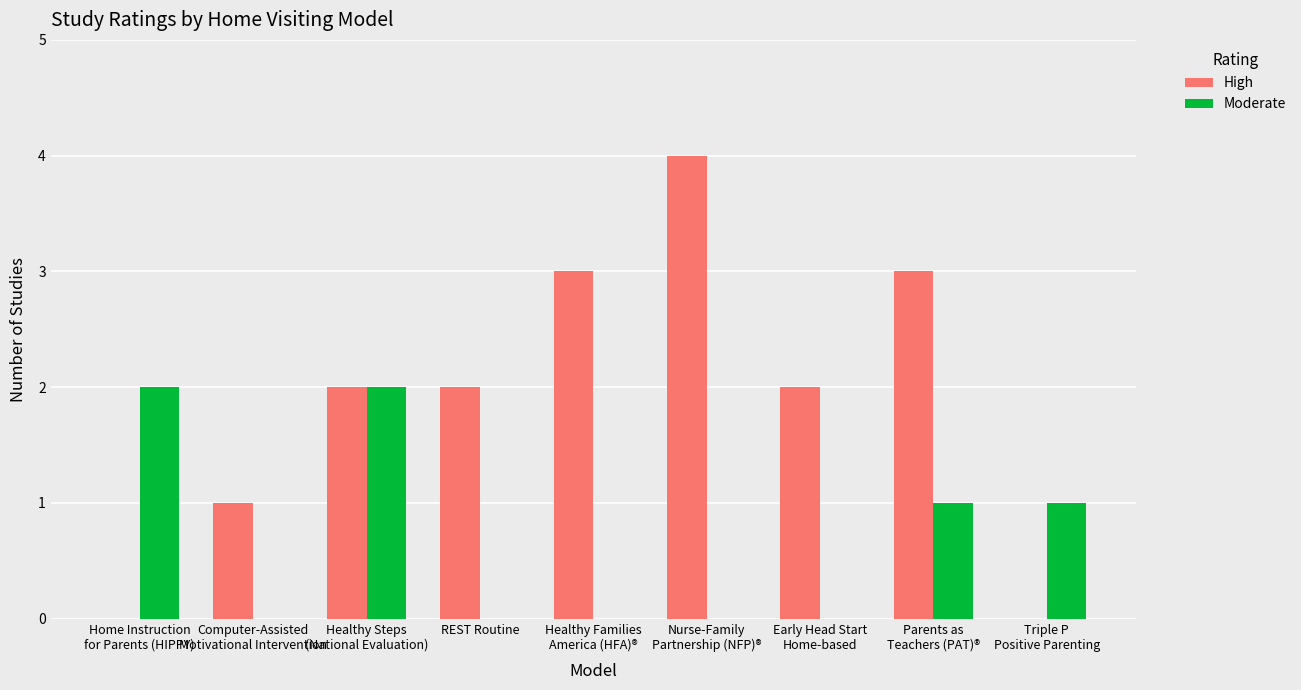

Which series has the largest total across all categories?

High